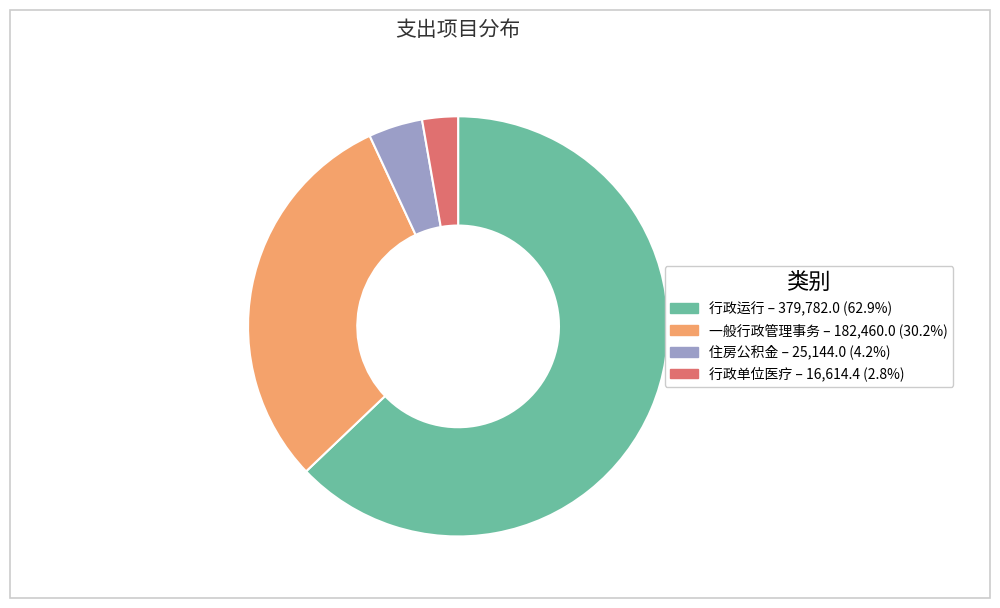

Which has a higher value, 住房公积金 or 一般行政管理事务?

一般行政管理事务